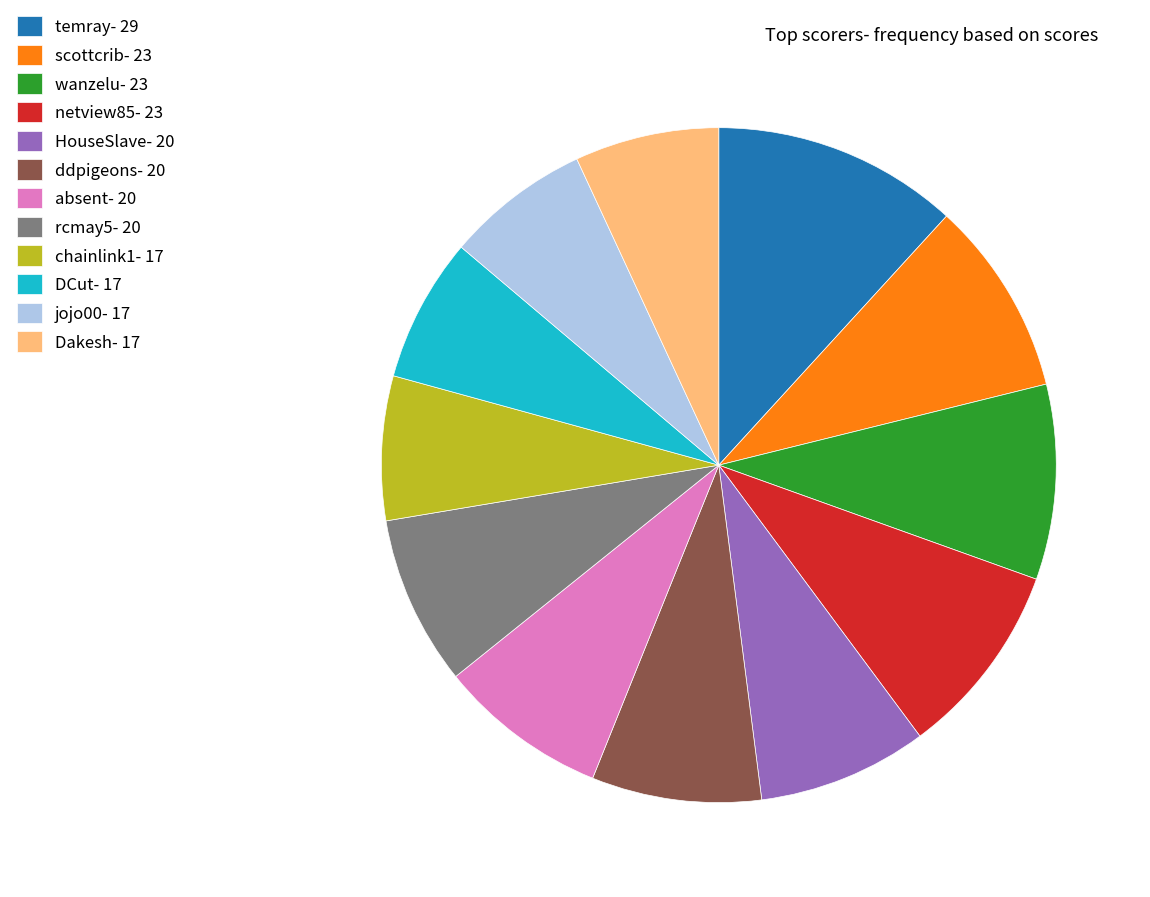

Count the number of slices in the pie.

12